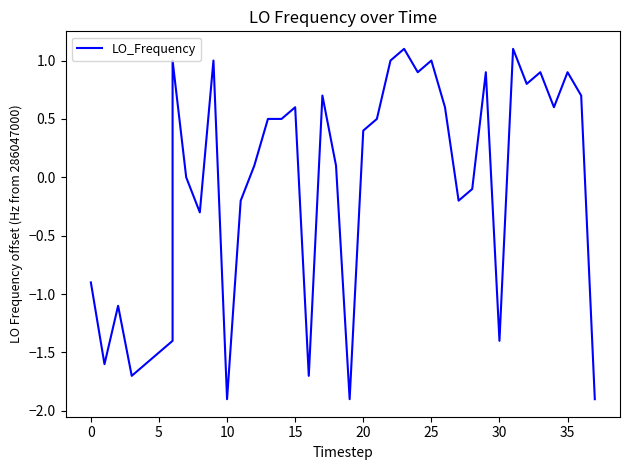

Count the number of values greater than 0.

22